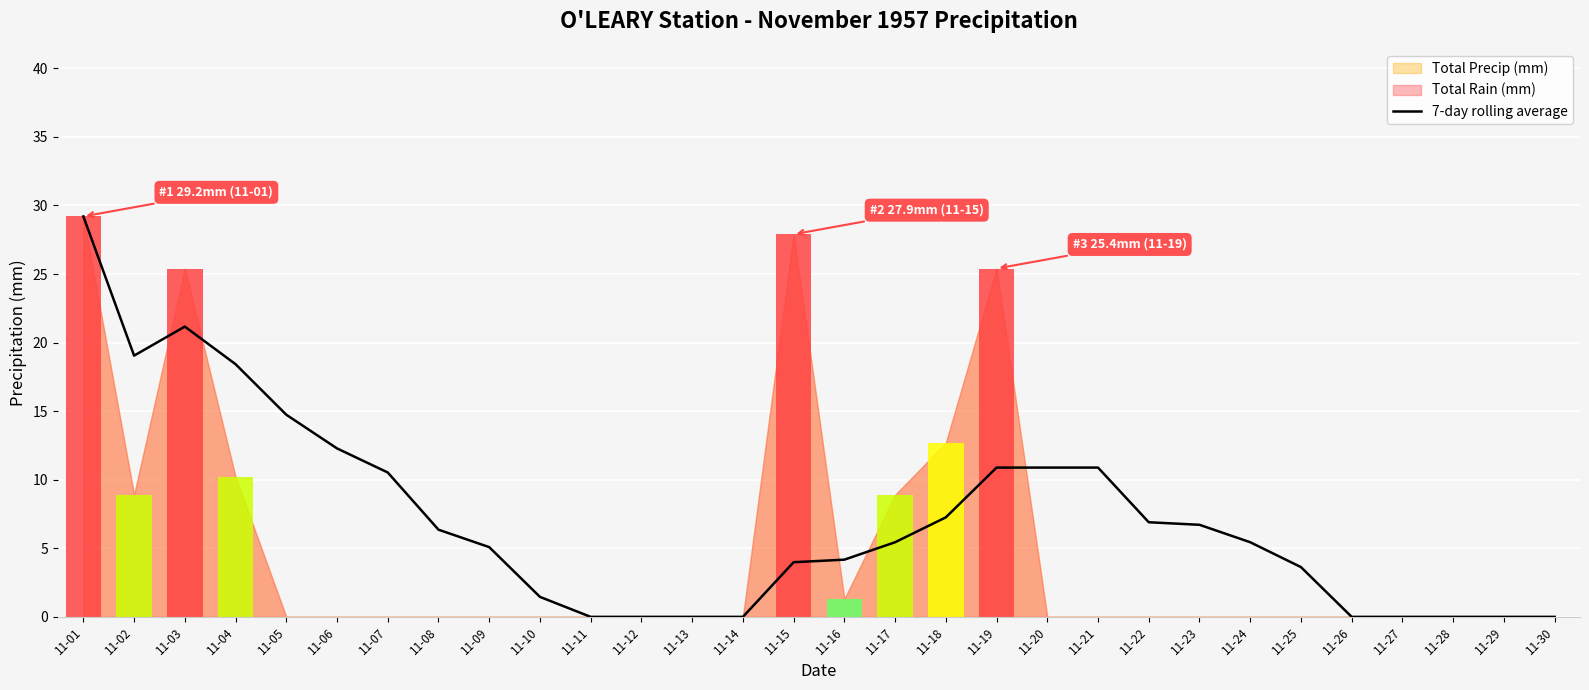

Reading right to left, extract all data points from this chart.

0.0	0.0	0.0	0.0	0.0	3.6	5.4	6.7	6.9	10.9	10.9	10.9	7.3	5.4	4.2	4.0	0.0	0.0	0.0	0.0	1.5	5.1	6.4	10.5	12.3	14.7	18.4	21.2	19.1	29.2